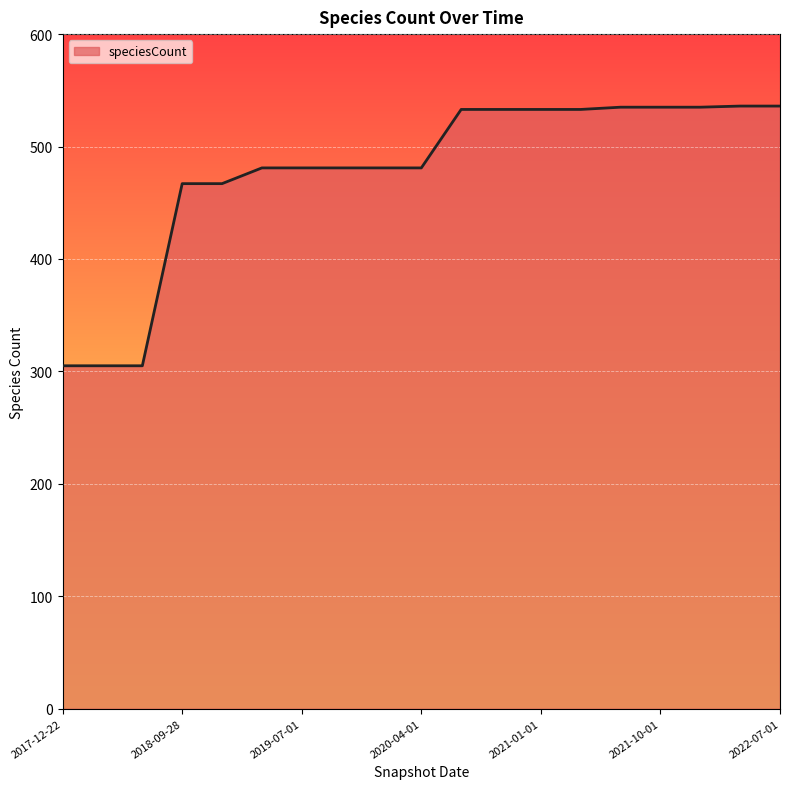

What is the minimum value shown in the chart?

305